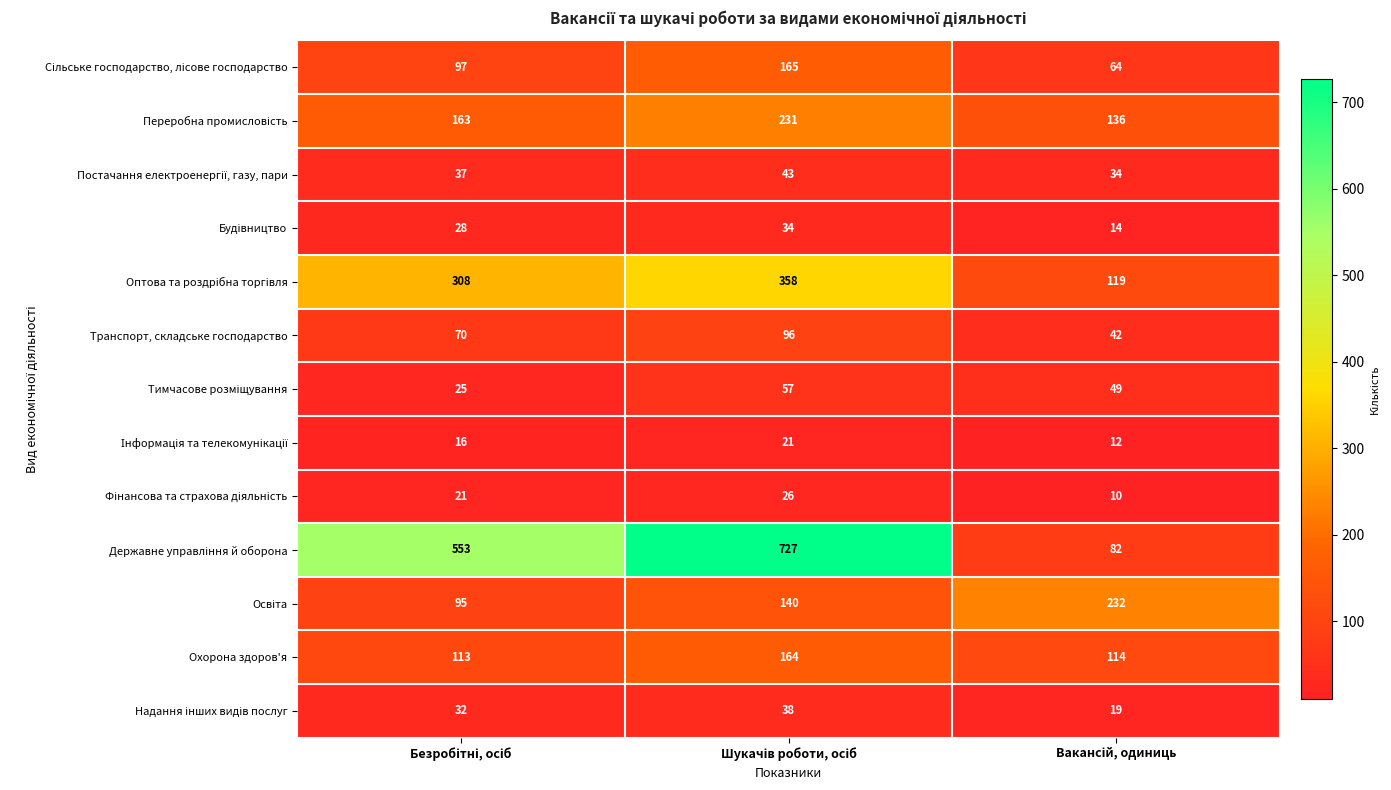

What is the minimum value shown in the chart?

10